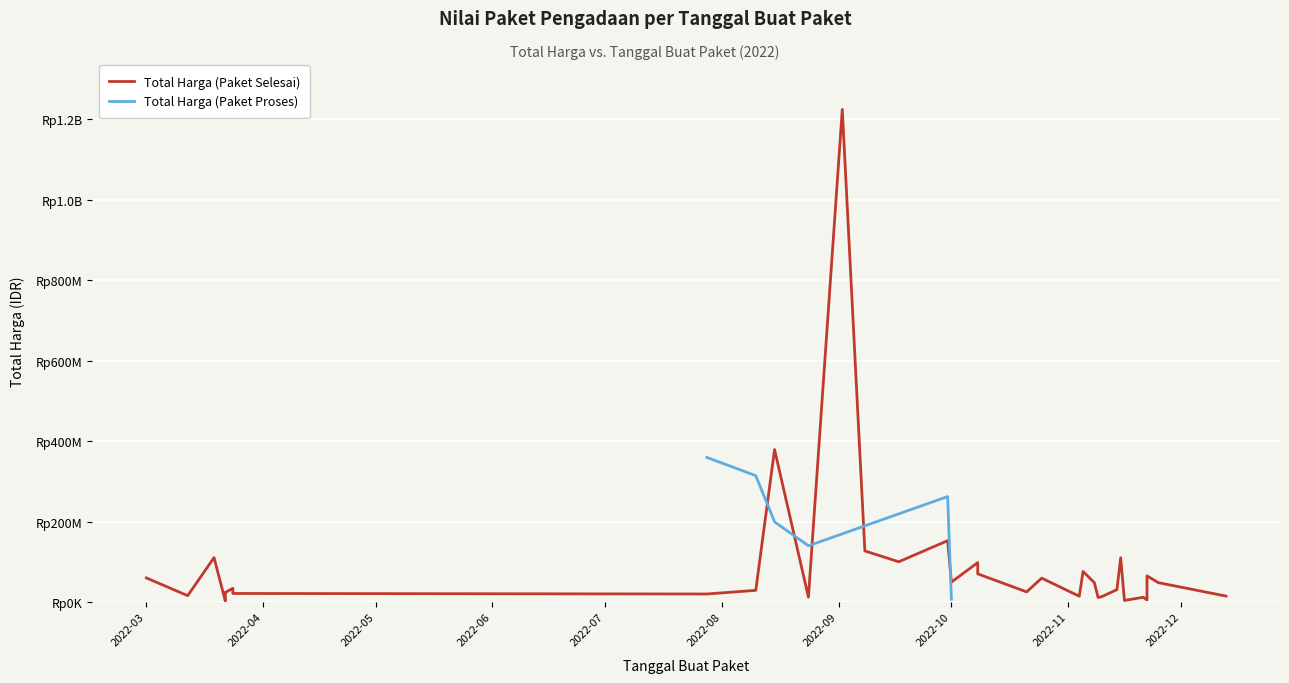

What is the label of the 18th point from the right?

2022-11-09